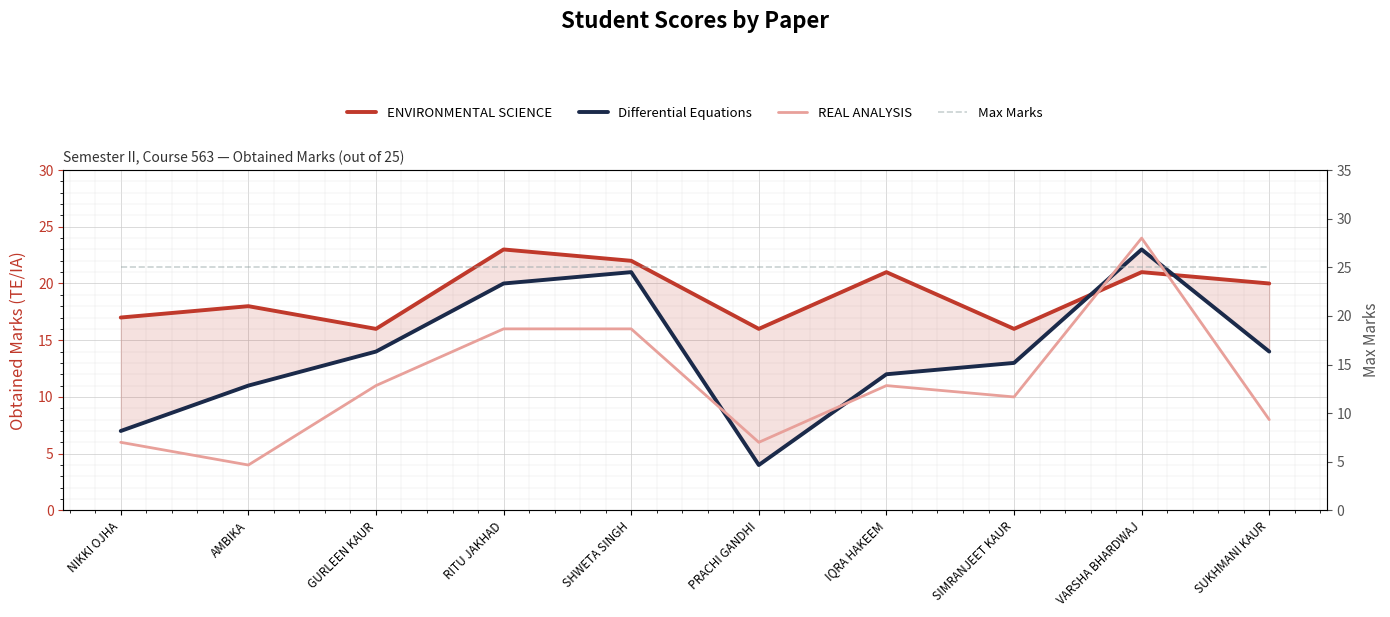

What is the label of the 9th point from the right?

AMBIKA